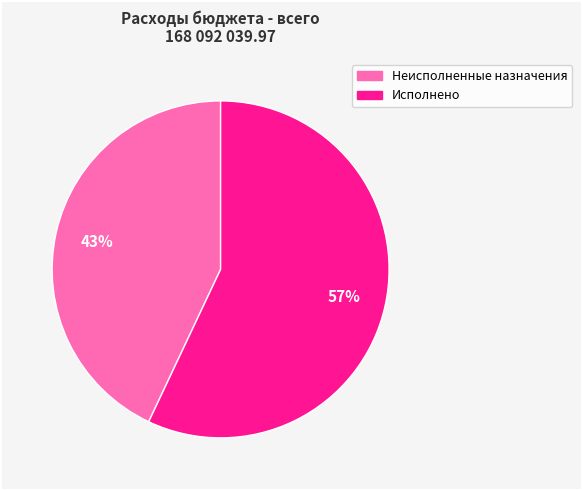

Approximately how many times larger is the value at Исполнено compared to Неисполненные назначения?

1.3